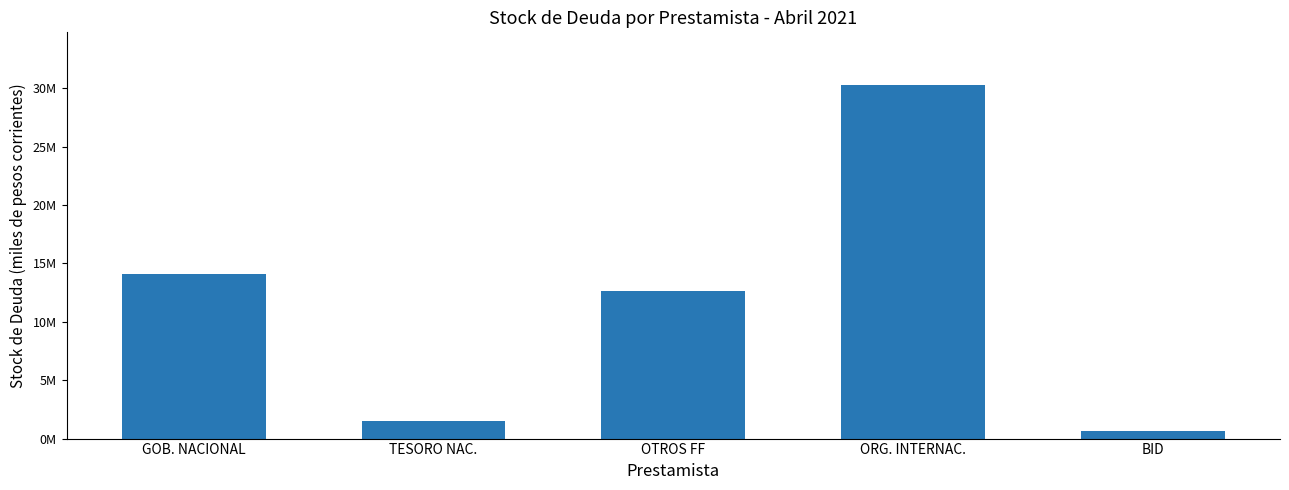

Rank the categories by value from highest to lowest.

ORG. INTERNAC., GOB. NACIONAL, OTROS FF, TESORO NAC., BID